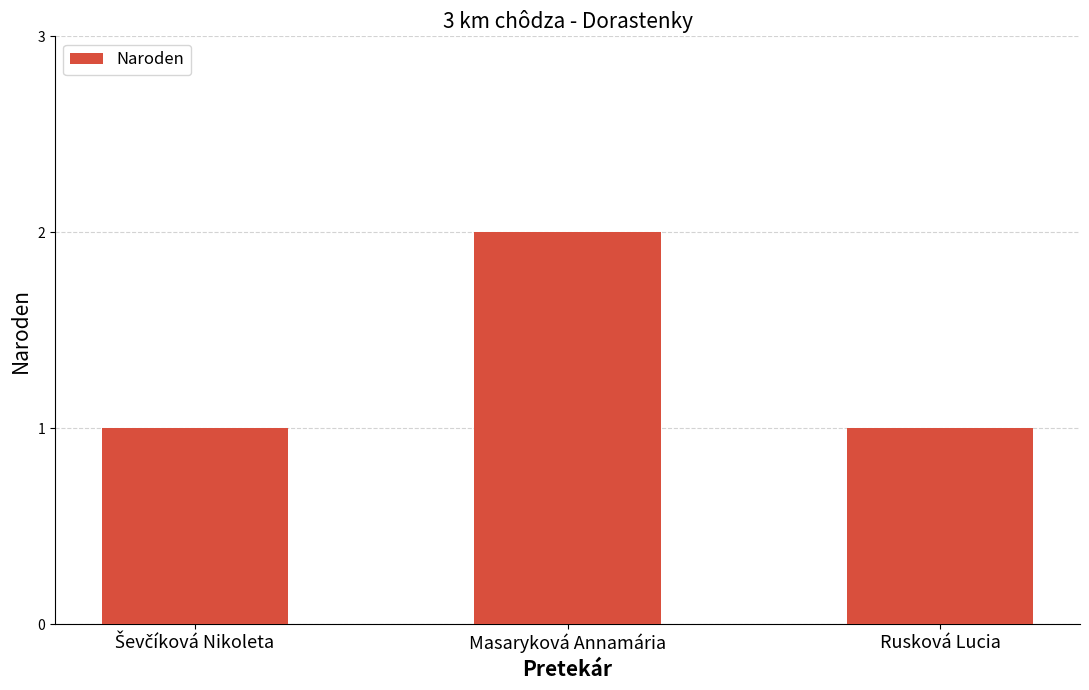

What is the sum of all values?

4